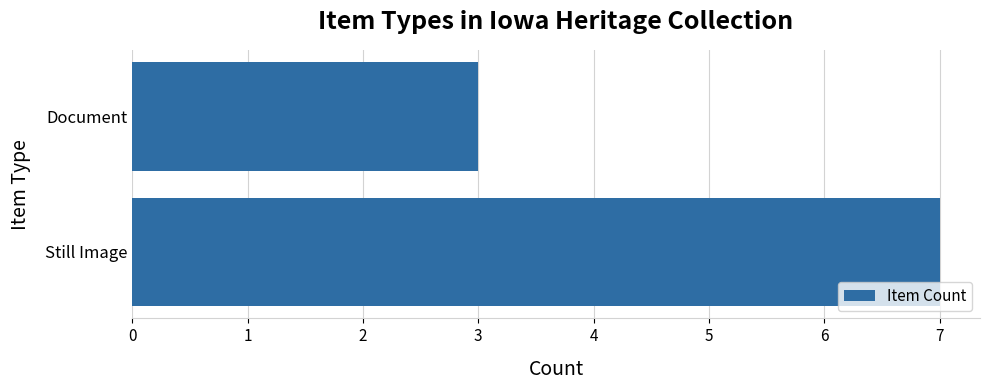

The value at Document is 5. True or false?

False